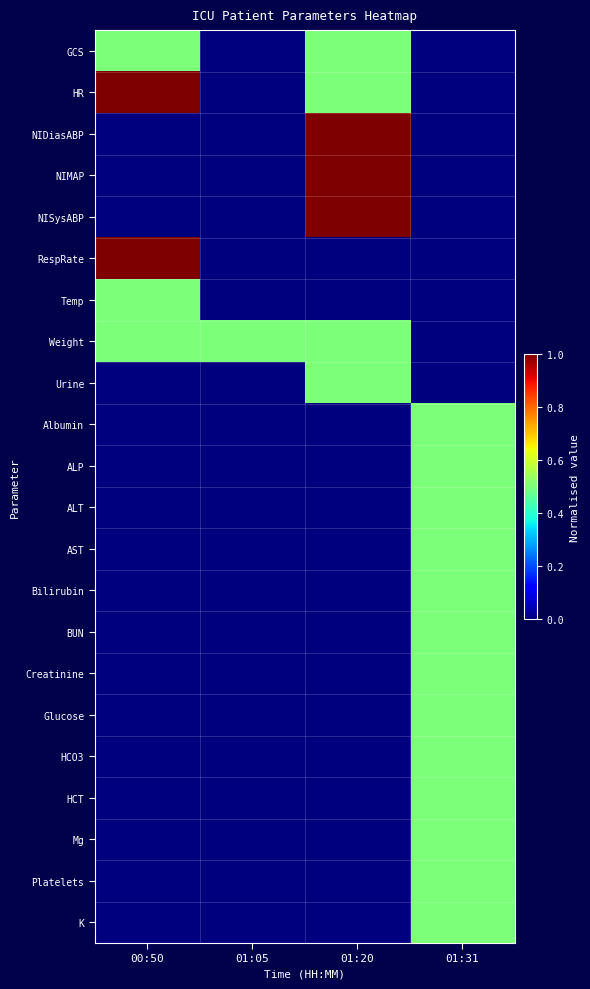

Which series has the largest range (max minus min)?

HR